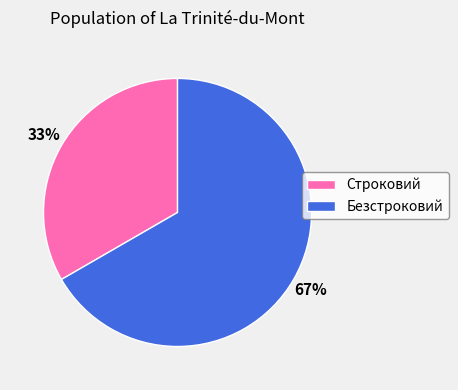

True or false: Безстроковий accounts for 57% of the total.

False